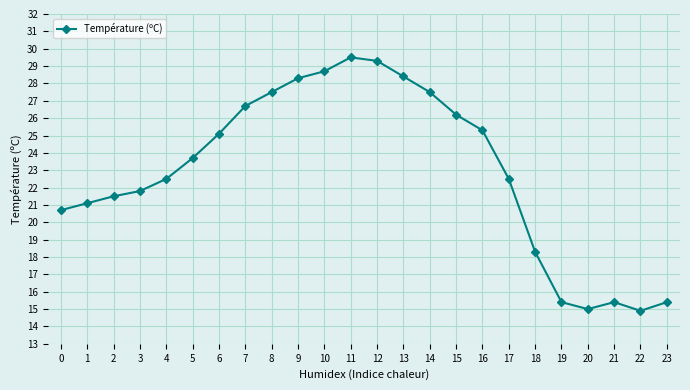

How many lines are shown in the chart?

1